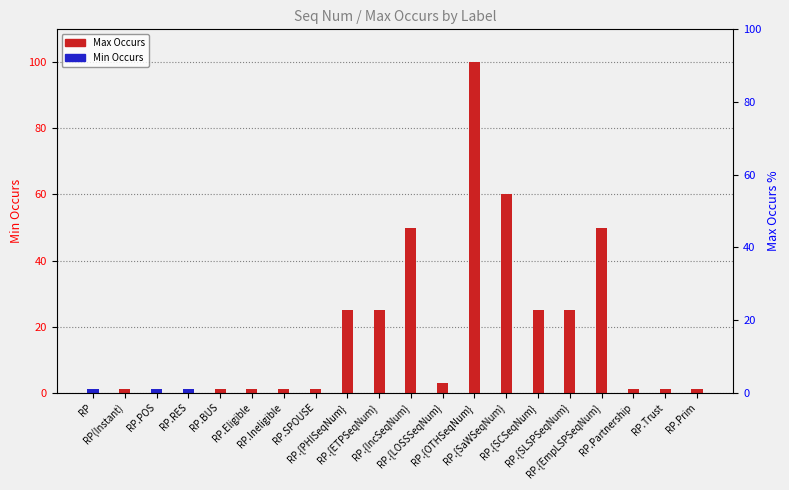

What is the label of the 16th bar from the left?

RP.{SLSPSeqNum}